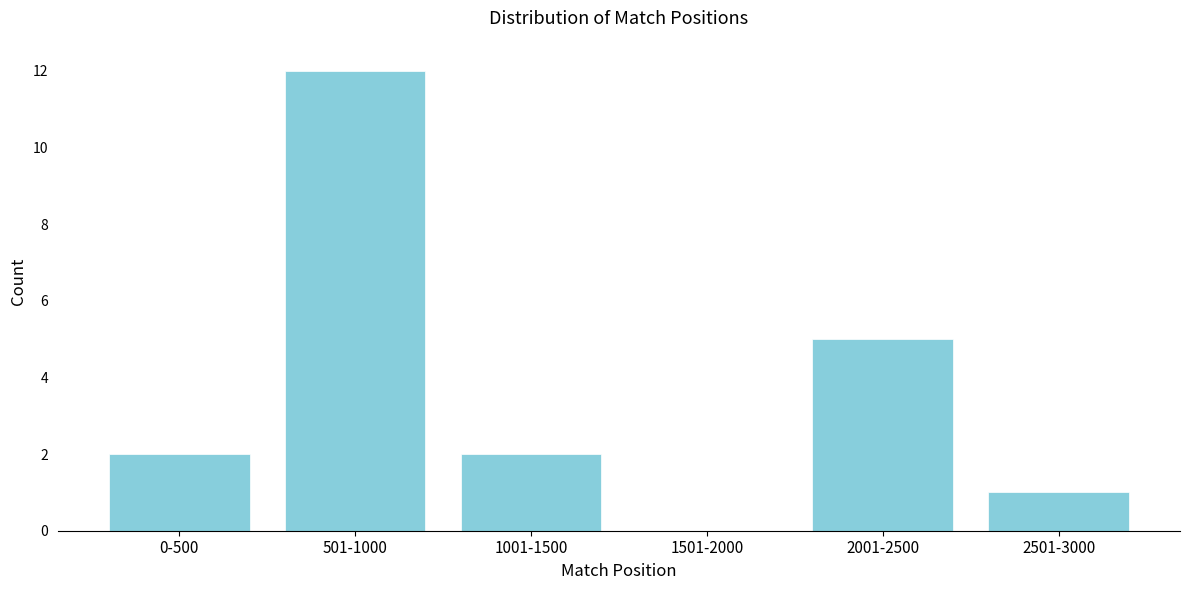

Reading right to left, transcribe all the data shown in this chart.

2501-3000=1	2001-2500=5	1501-2000=0	1001-1500=2	501-1000=12	0-500=2